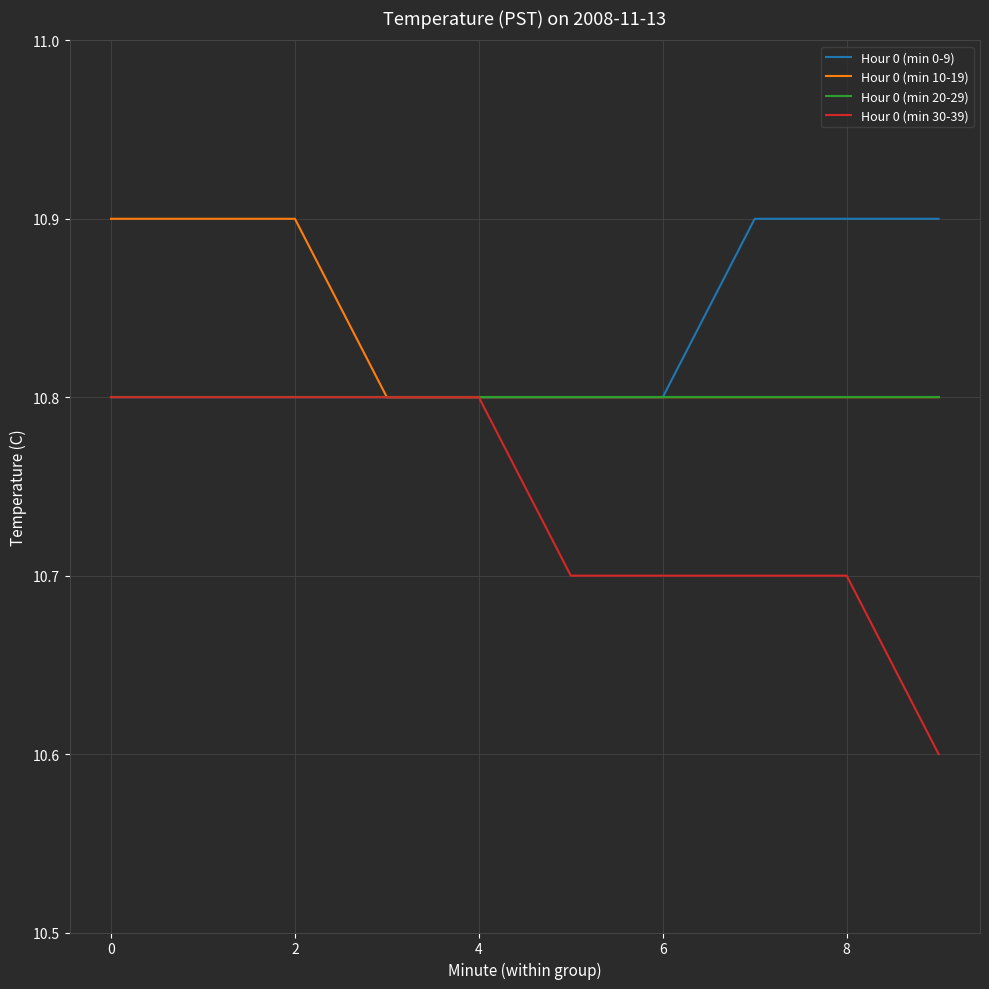

Does the chart display data point markers on the line(s)?

No